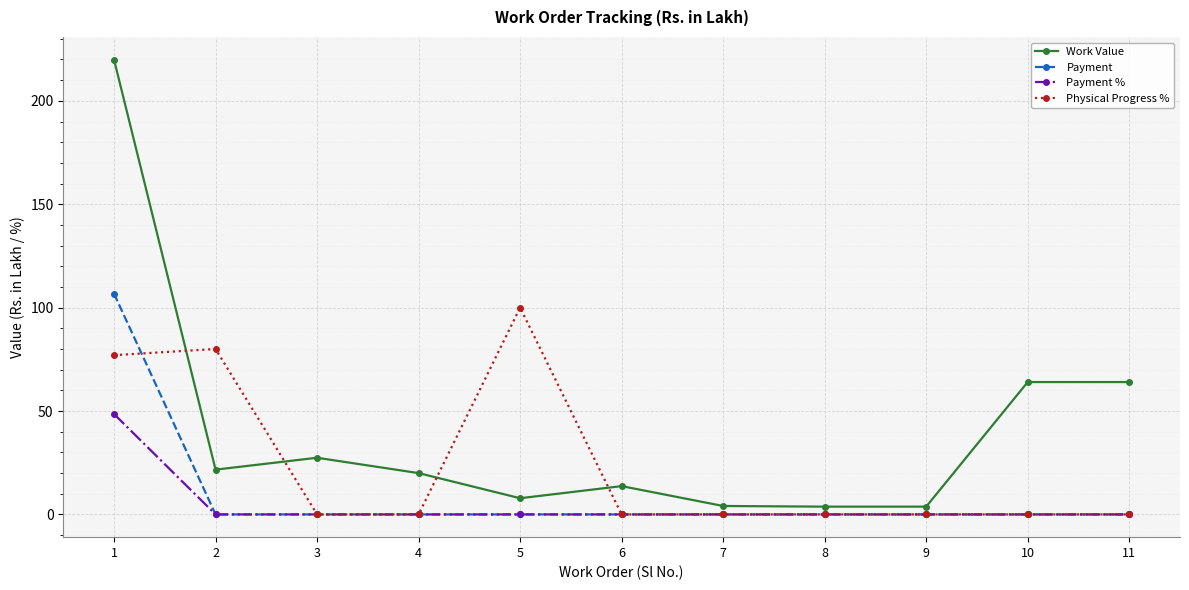

Does the chart have visible grid lines?

Yes